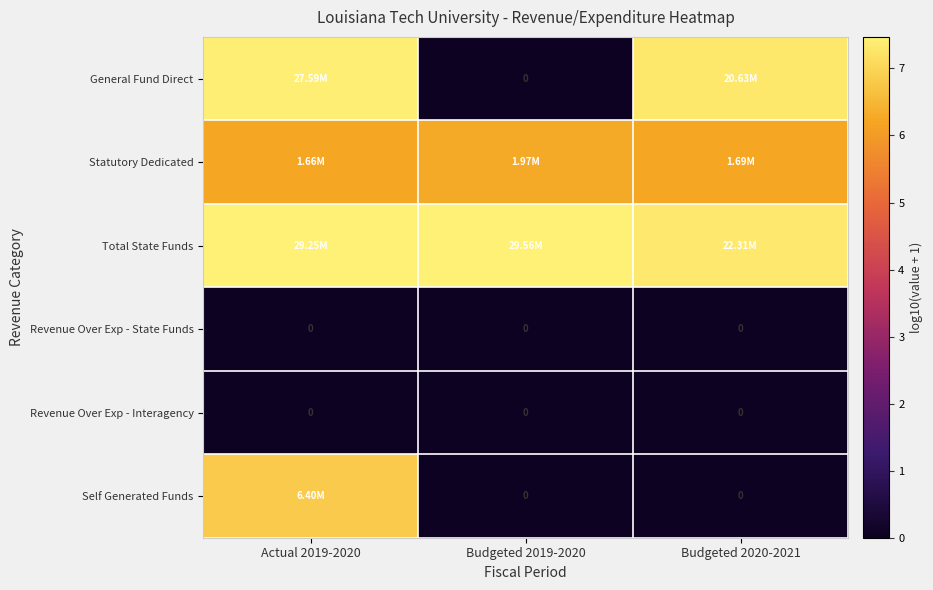

The value of Statutory Dedicated at Actual 2019-2020 is 6.2. True or false?

True